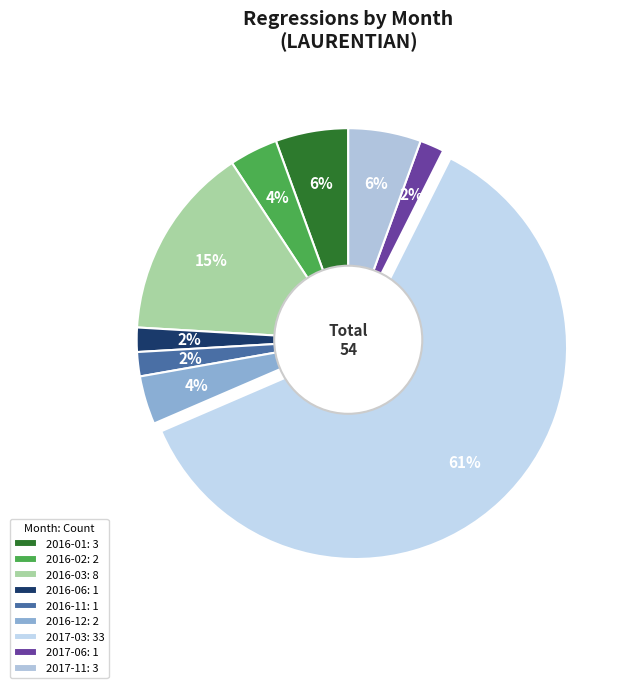

Is it true that 2016-01 is 6% of the pie?

True